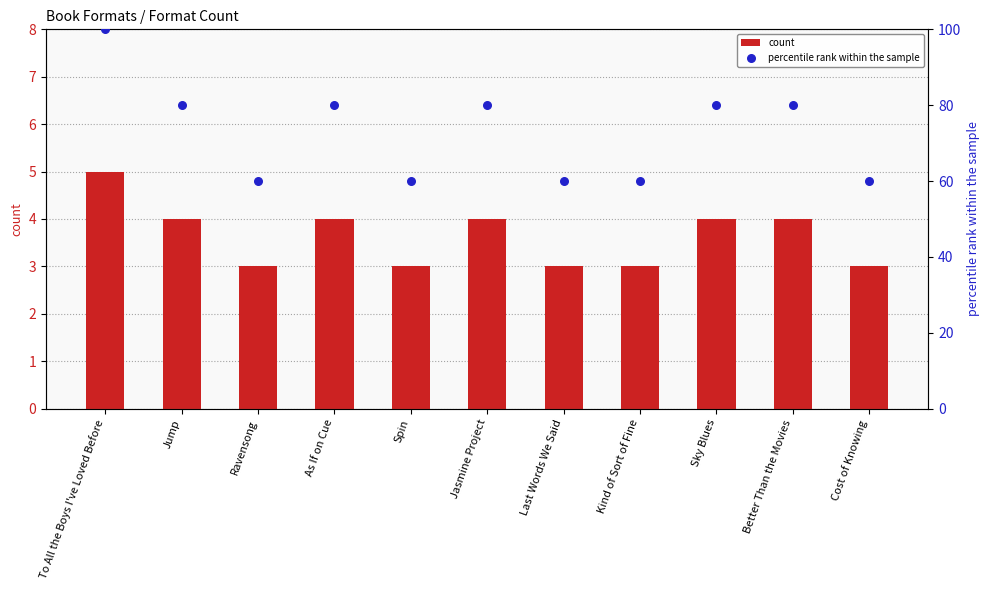

At which category is the sum across all series the highest?

To All the Boys I've Loved Before